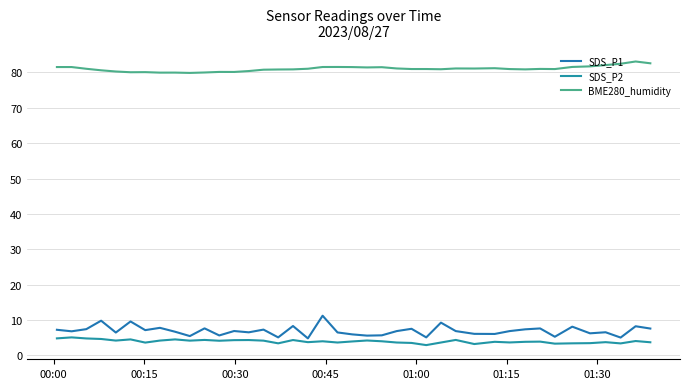

How many lines are shown in the chart?

3